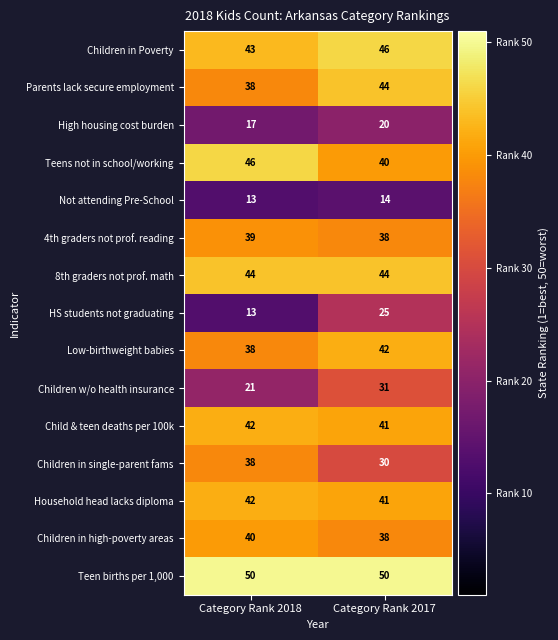

Count the number of categories in the chart.

2